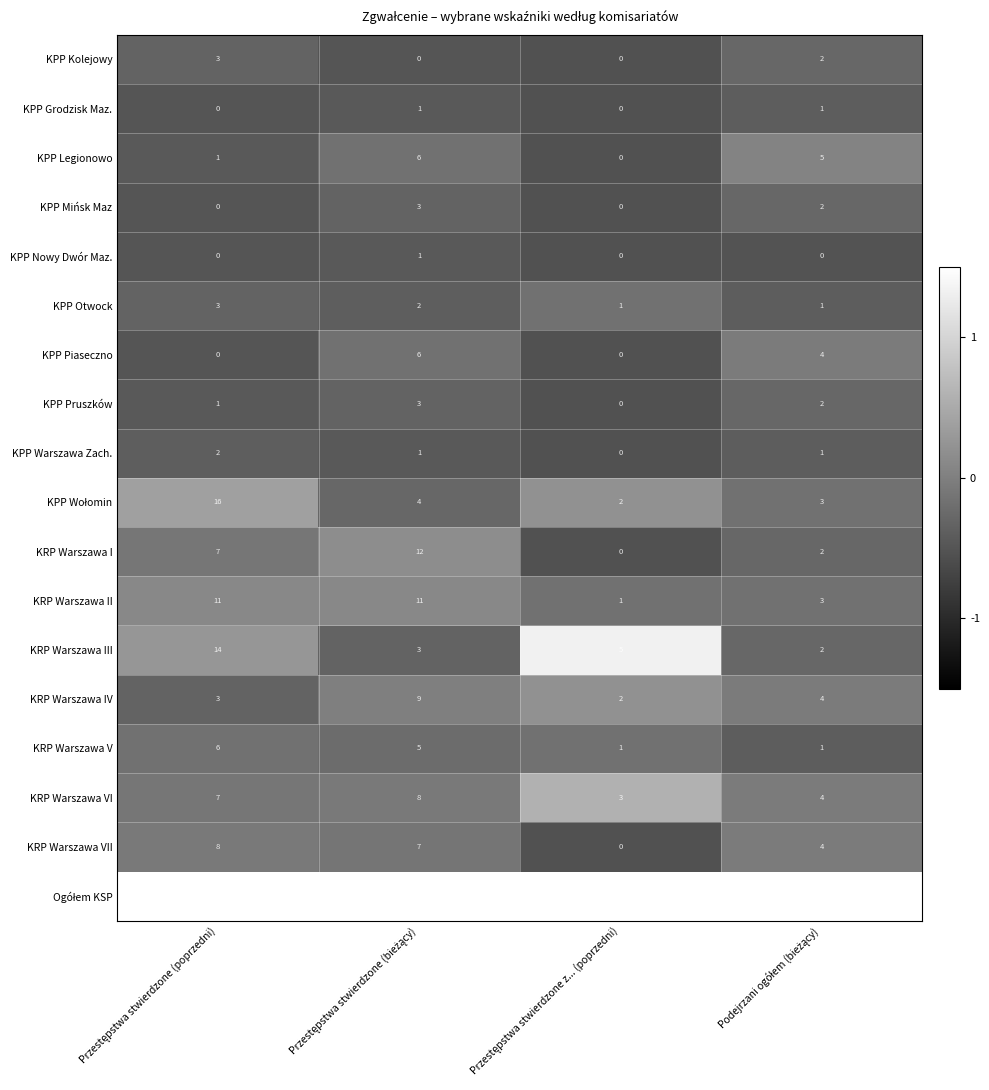

How many categories are shown in the chart?

4